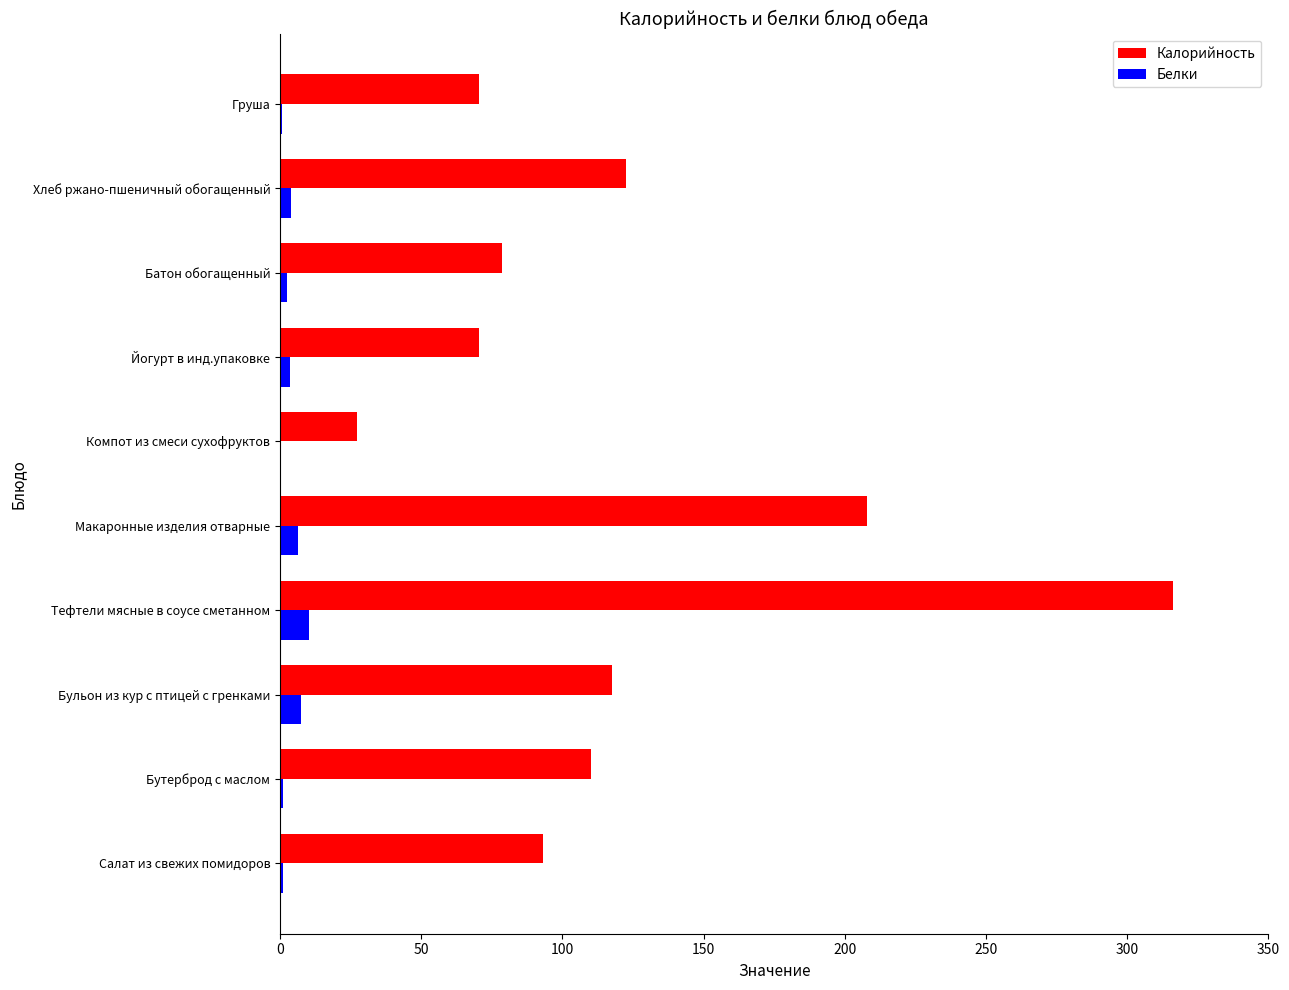

Which label corresponds to the largest value in the chart?

Тефтели мясные в соусе сметанном